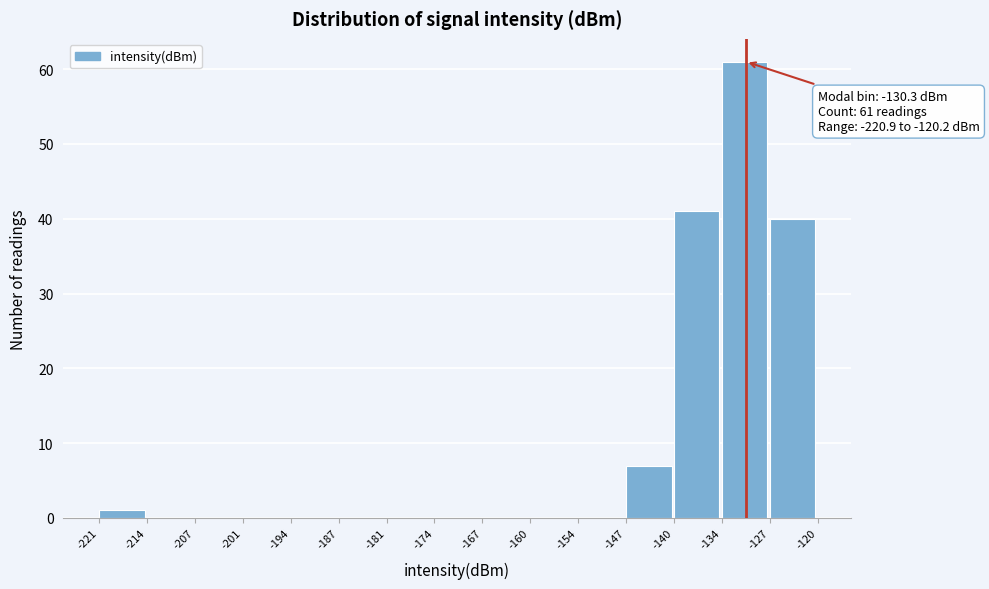

Over which range of the x-axis is the bar tallest?

-134 to -127